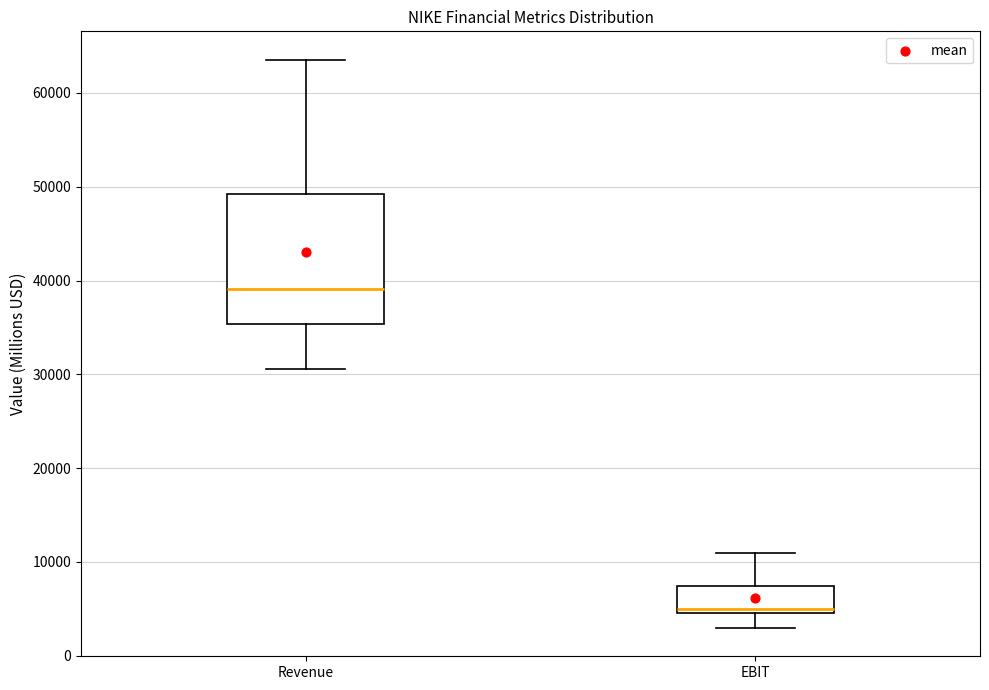

Which box's median line is the lowest?

EBIT